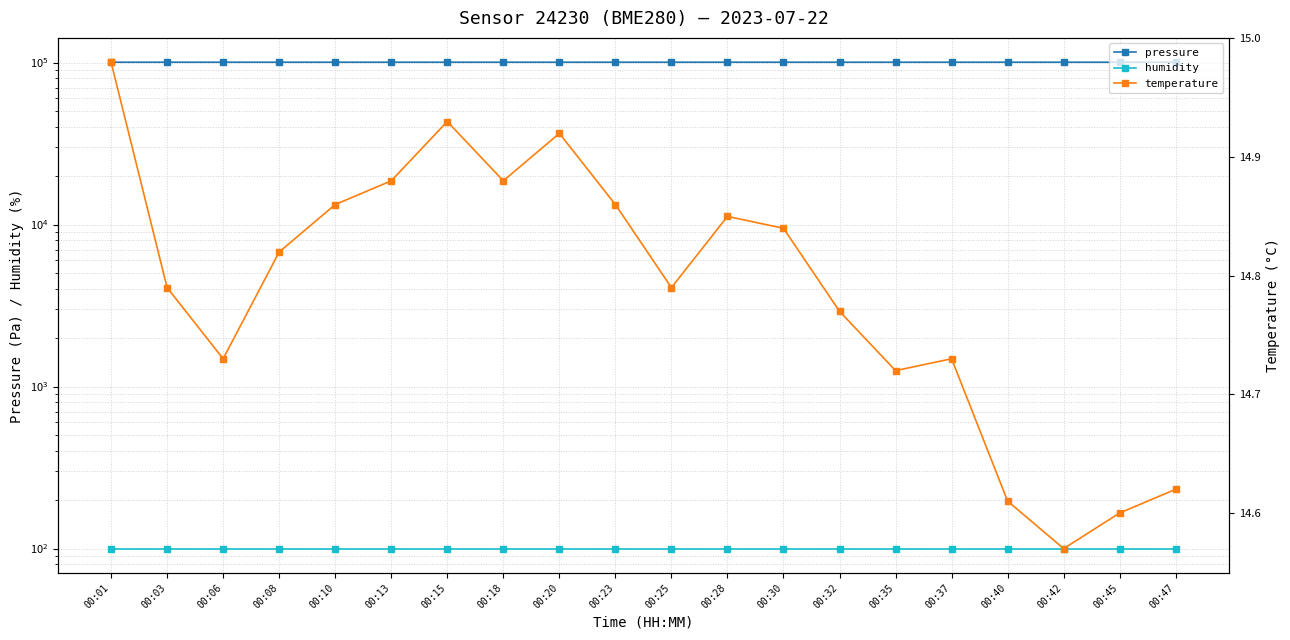

Where does the pressure series first go above 100442?

00:01